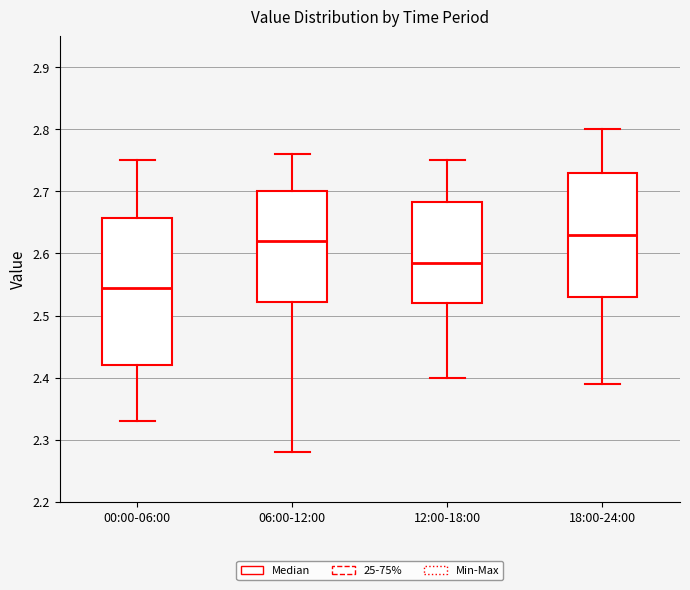

Reading left to right, transcribe this box plot: for each box, give where its median line is, the range the box spans, and where its two whiskers end, as read against the y-axis. The values are not printed on the chart, so give them approximately, as read against the axis.

00:00-06:00: median 2.55, box 2.42 to 2.66, whiskers 2.33 to 2.75
06:00-12:00: median 2.62, box 2.52 to 2.70, whiskers 2.28 to 2.76
12:00-18:00: median 2.59, box 2.52 to 2.68, whiskers 2.40 to 2.75
18:00-24:00: median 2.63, box 2.53 to 2.73, whiskers 2.39 to 2.80